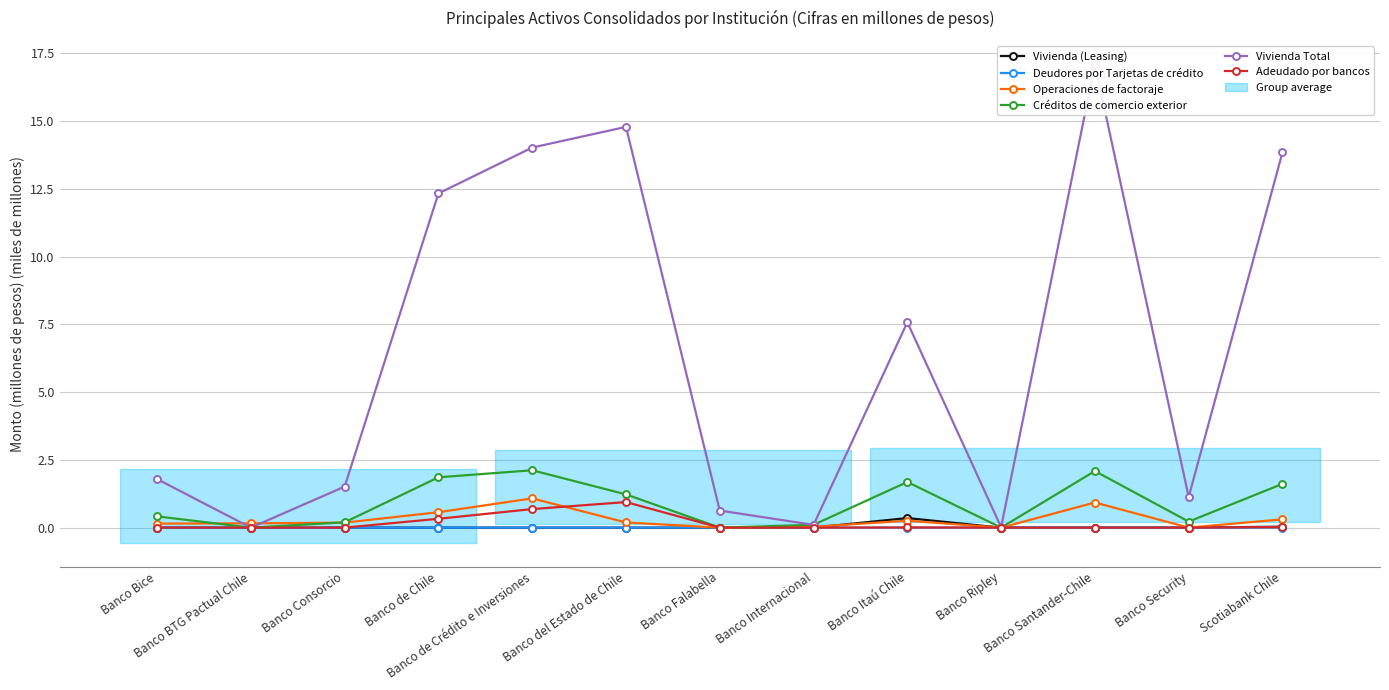

List the series in order of their peak value, lowest first.

Deudores por Tarjetas de crédito, Vivienda (Leasing), Adeudado por bancos, Operaciones de factoraje, Créditos de comercio exterior, Vivienda Total